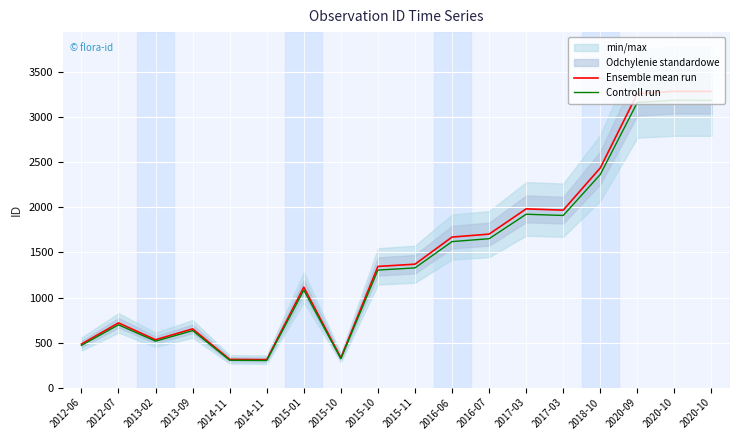

What is the label of the 12th point from the right?

2015-01